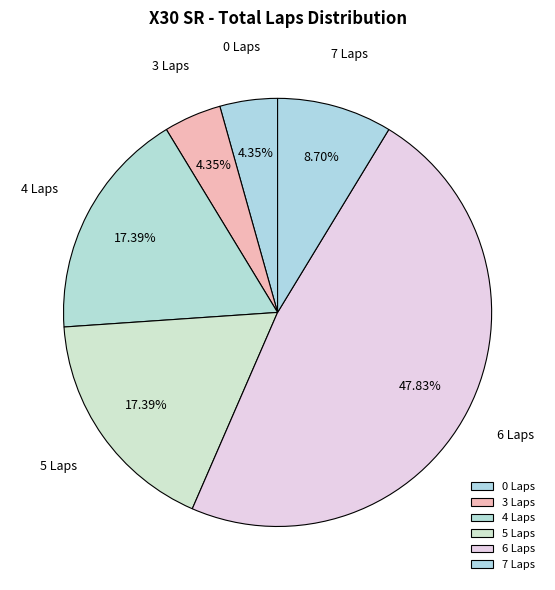

Does any single category account for the majority?

No